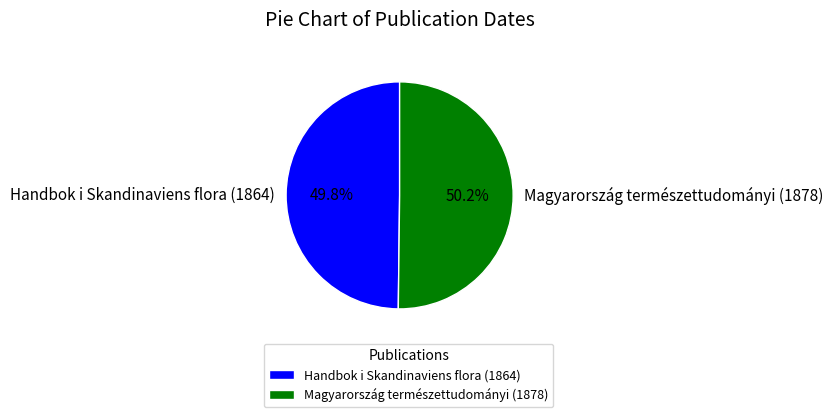

The Magyarország természettudományi (1878) slice represents 63% of the pie. True or false?

False